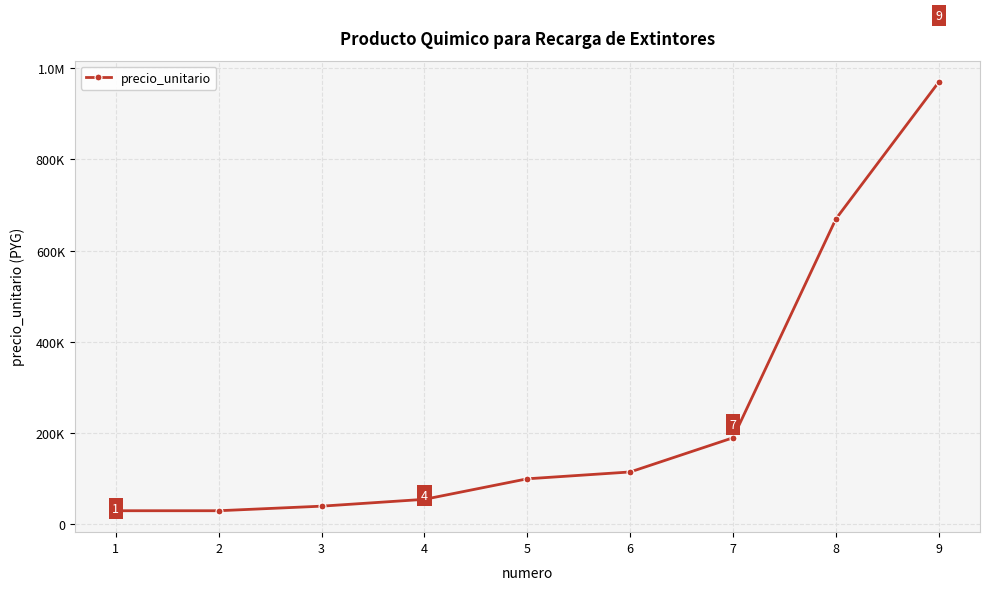

Does the chart have visible grid lines?

Yes